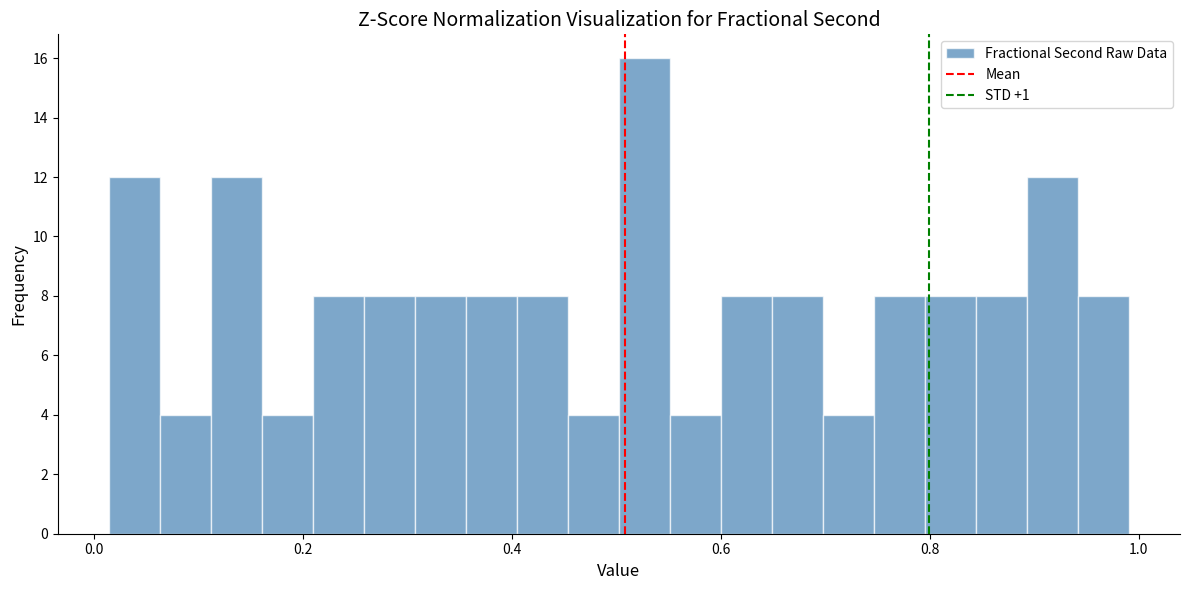

Read against the x-axis, roughly where is the centre of the tallest bar?

0.52